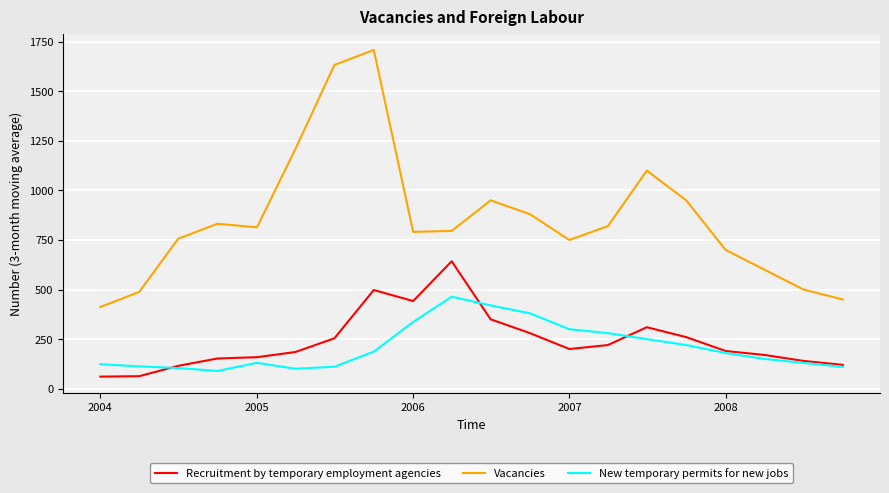

What is the difference between the maximum and minimum values in the New temporary permits for new jobs series?

374.7